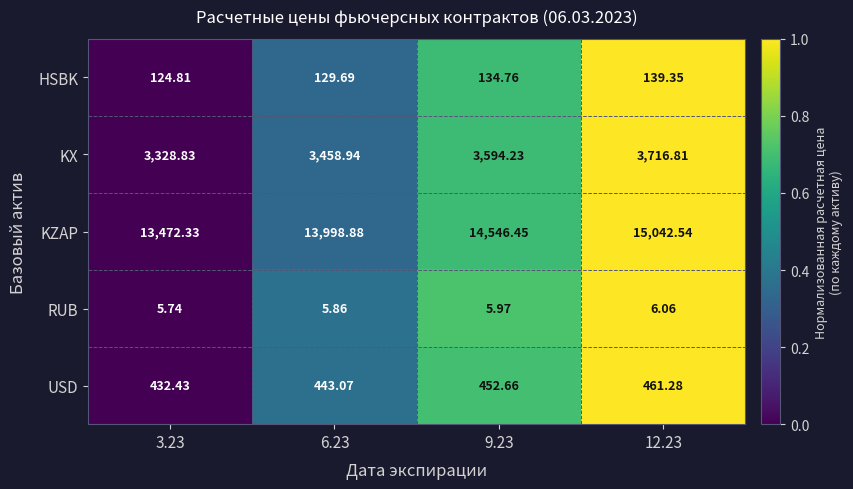

Which series changed the most between 6.23 and 12.23?

KZAP